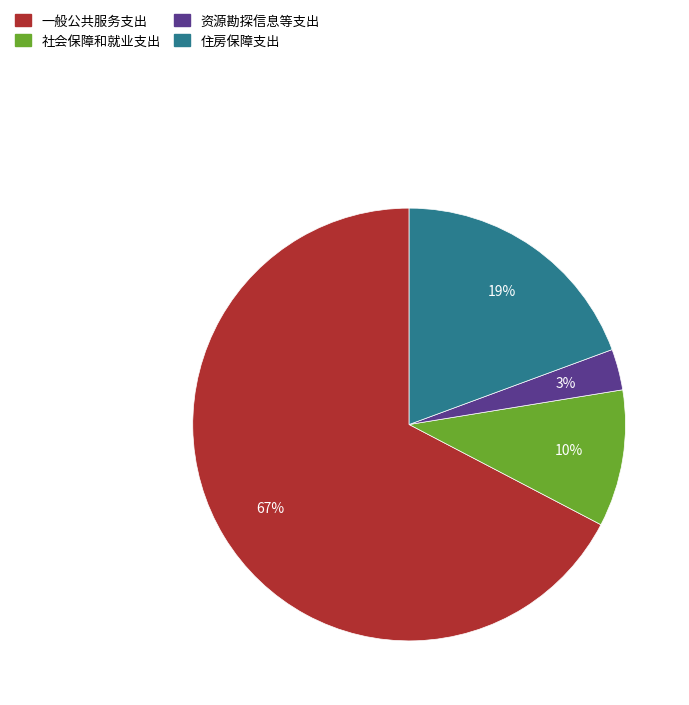

Which has a higher value, 住房保障支出 or 社会保障和就业支出?

住房保障支出